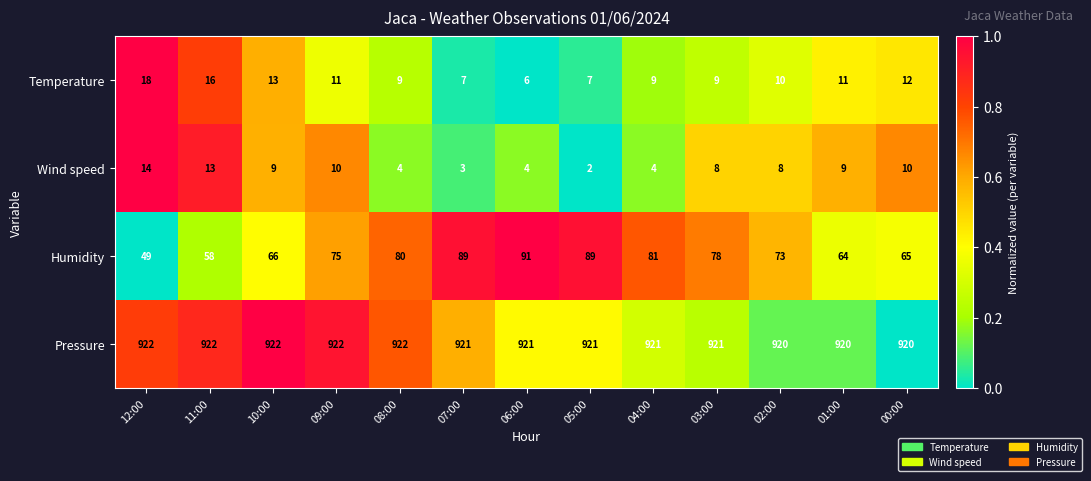

How many Pressure values are between 921 and 922?

10